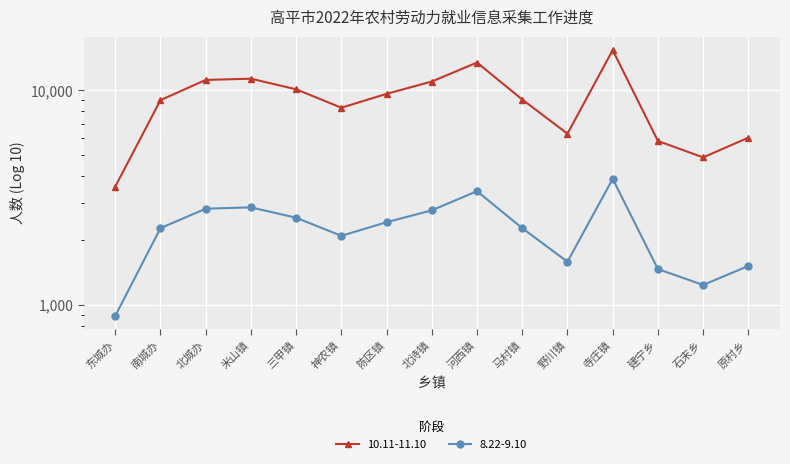

What is the minimum value for 10.11-11.10?

3560